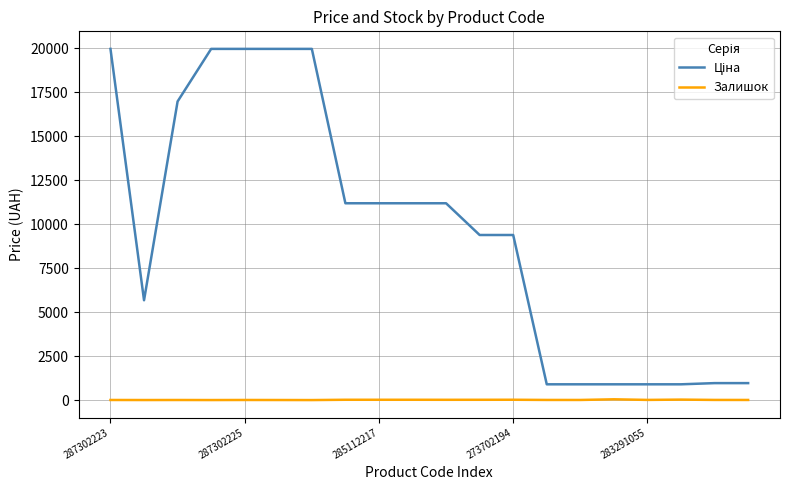

Count the number of data series in this chart.

2